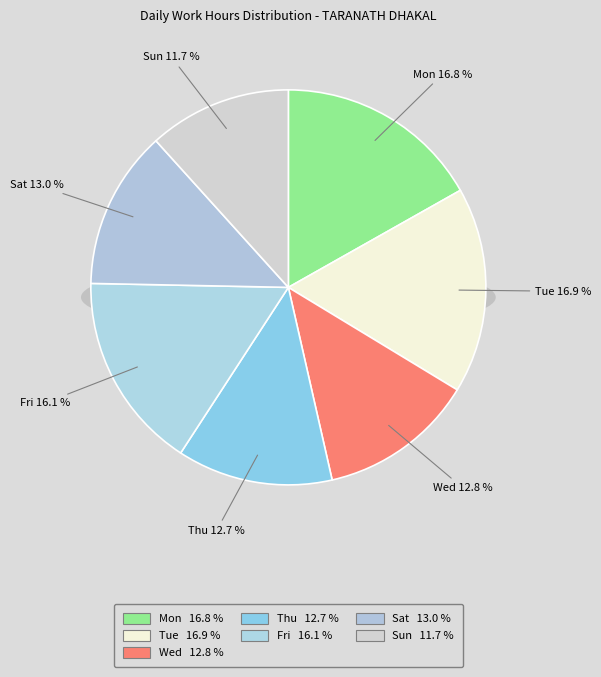

How much of the chart is everything except Sat?

87.0%